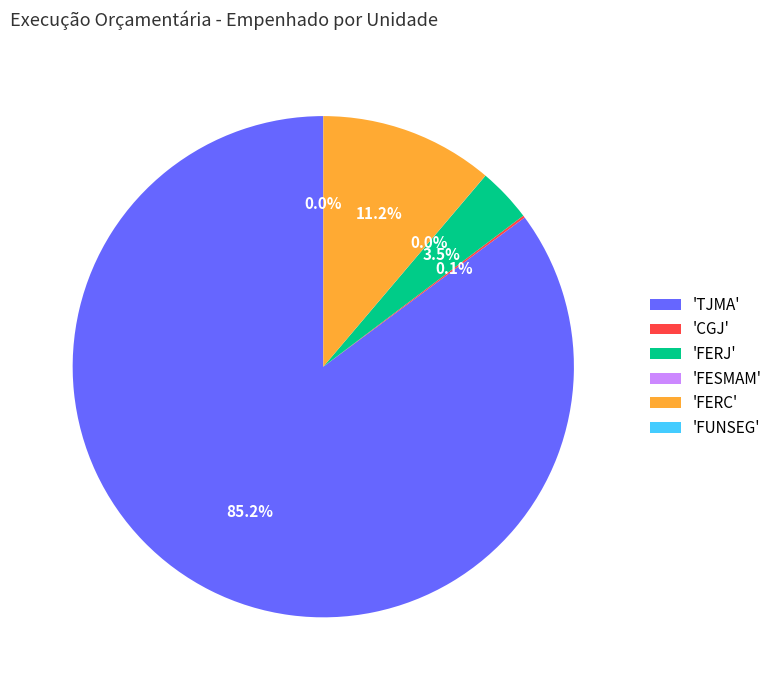

Approximately how many times larger is the value at 'TJMA' compared to 'FERJ'?

24.3